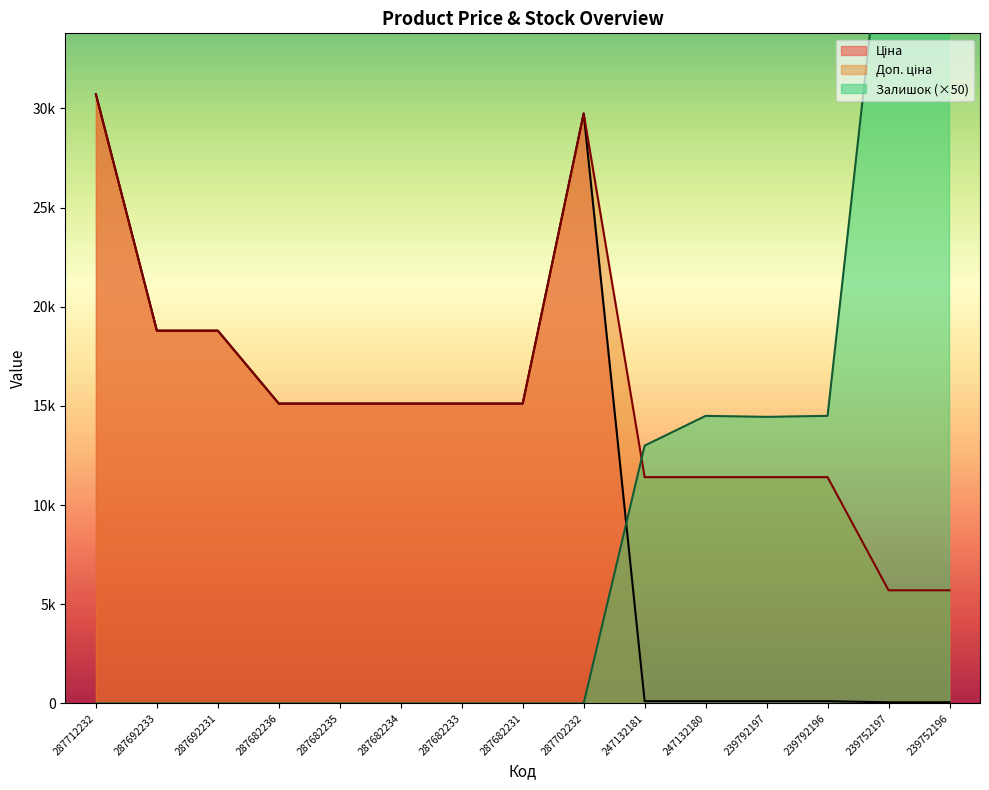

At 287682235, list the series in order from smallest to largest.

Залишок, Ціна, Доп. ціна